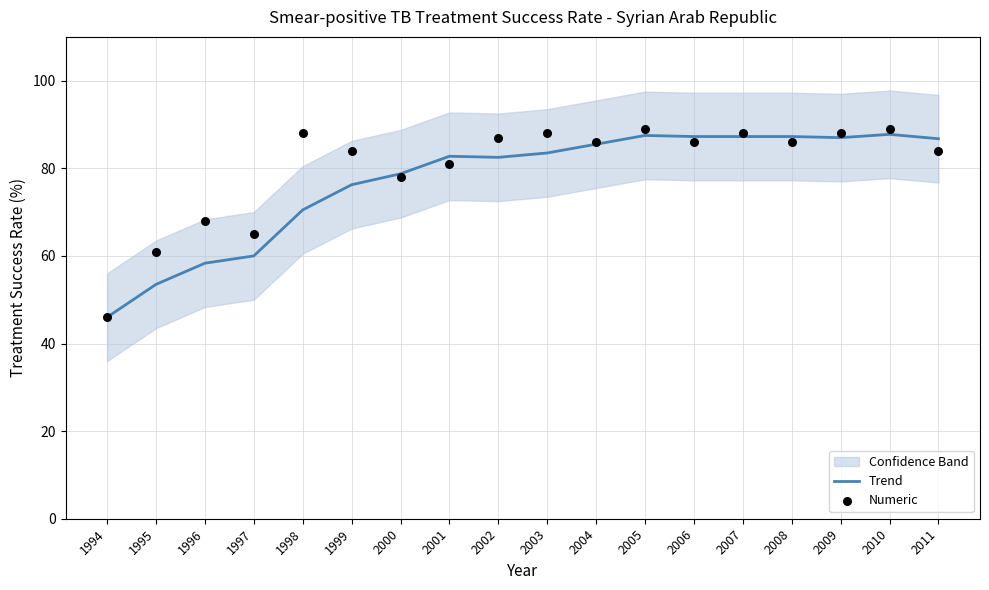

Which series reaches the maximum Y coordinate?

Numeric